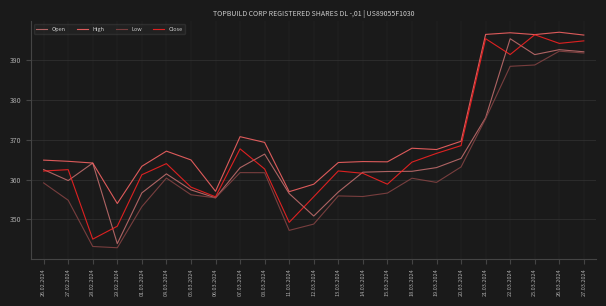

True or false: Low and High cross at least once.

False